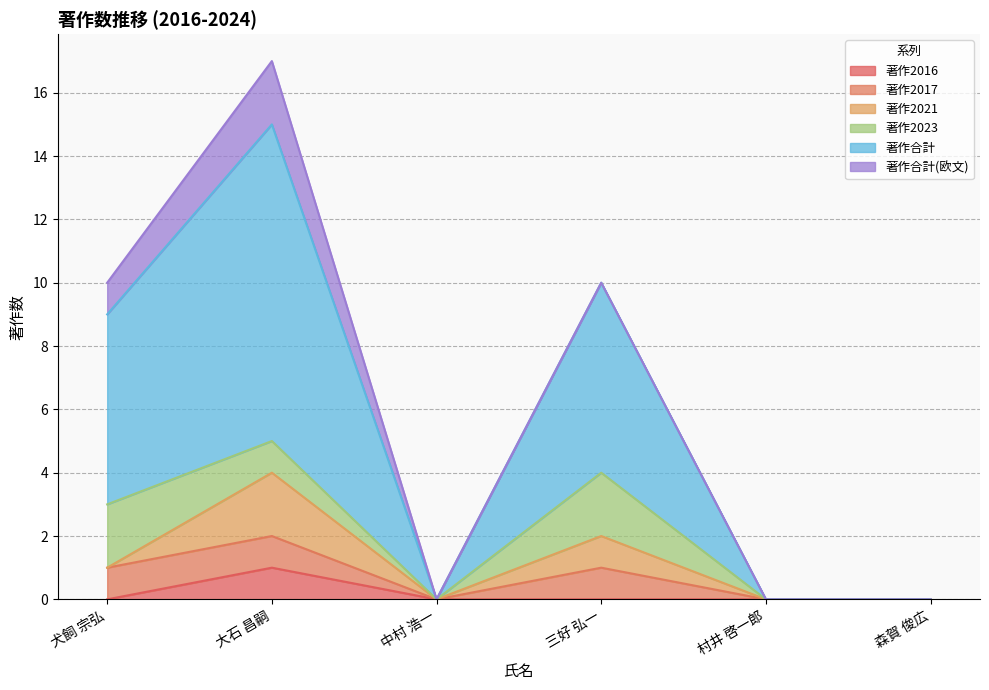

List the series in order of their peak value, highest first.

著作合計, 著作2021, 著作2023, 著作合計(欧文), 著作2016, 著作2017